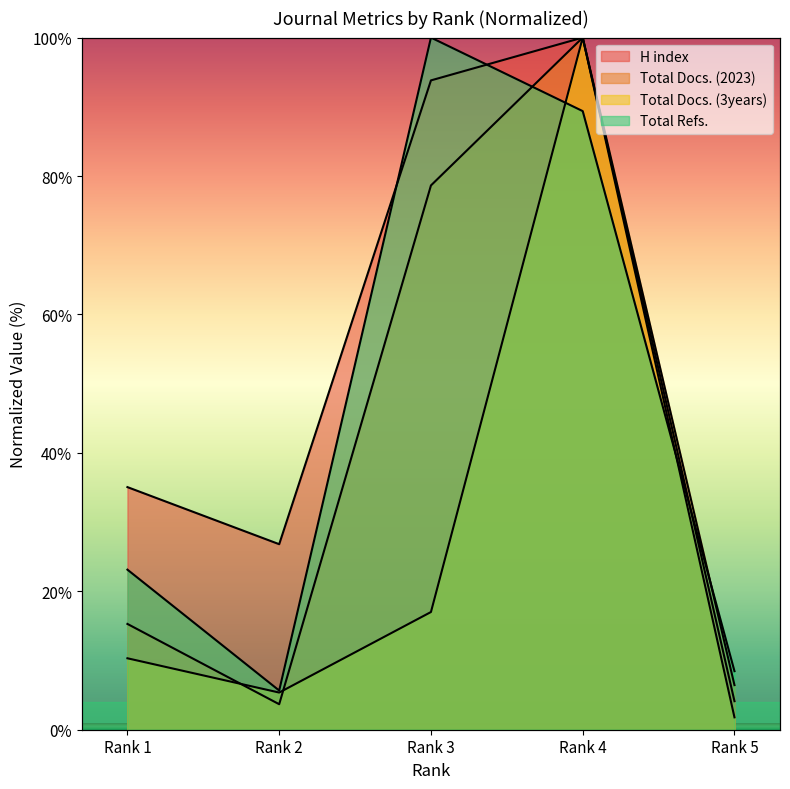

How many lines are shown in the chart?

4